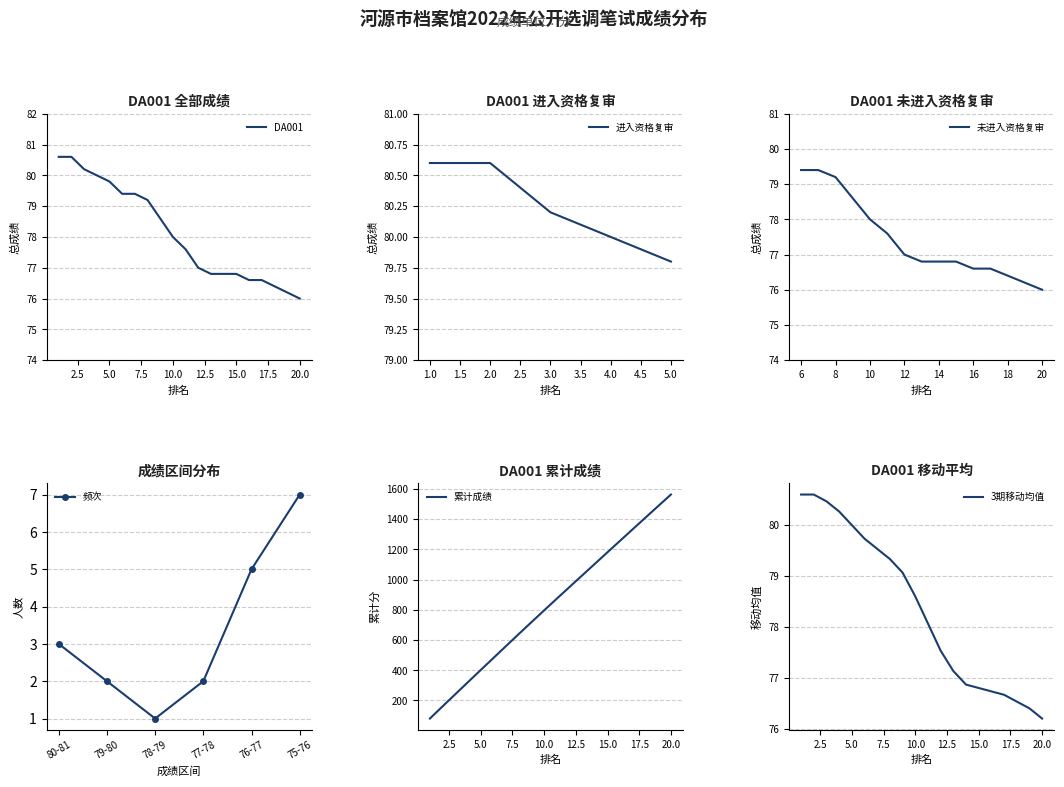

What is the change in value from 7 to 18?

-3.0